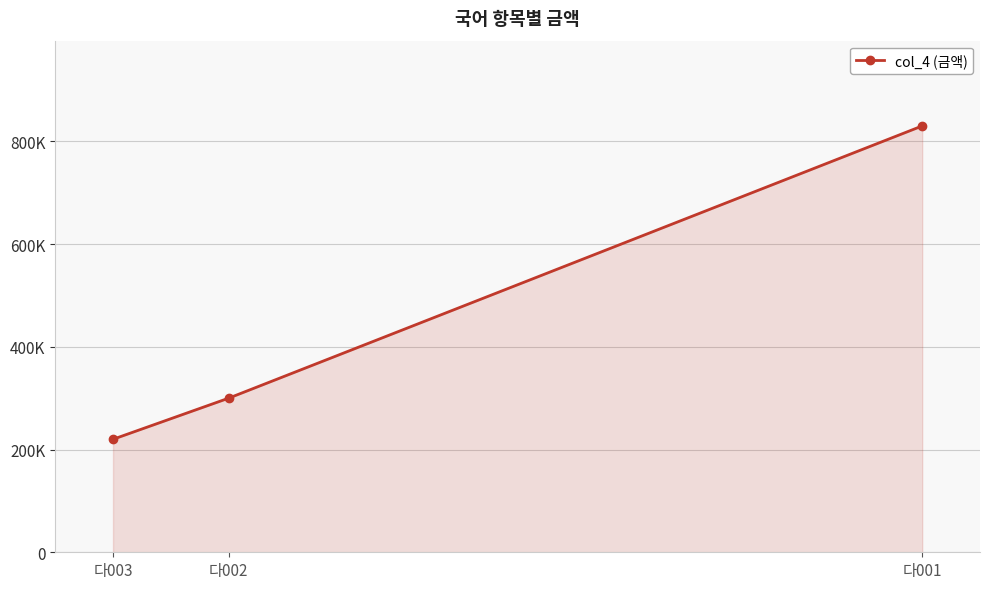

List the labels in order of value, largest first.

다001, 다002, 다003